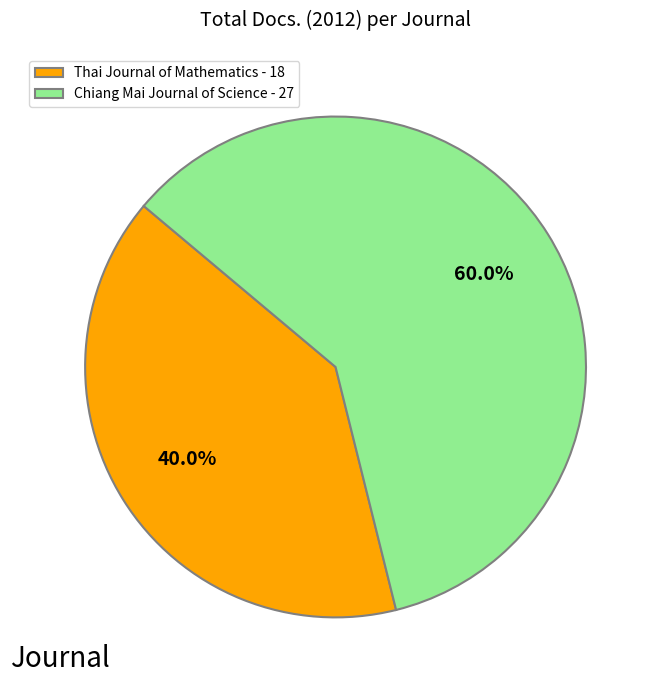

What is the ratio of the value at Chiang Mai Journal of Science - 27 to the value at Thai Journal of Mathematics - 18?

1.5